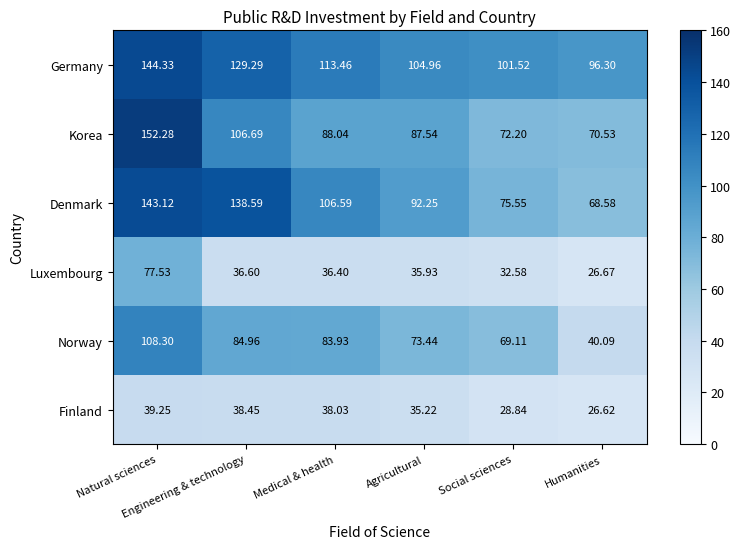

Which series has the widest spread of values?

Korea